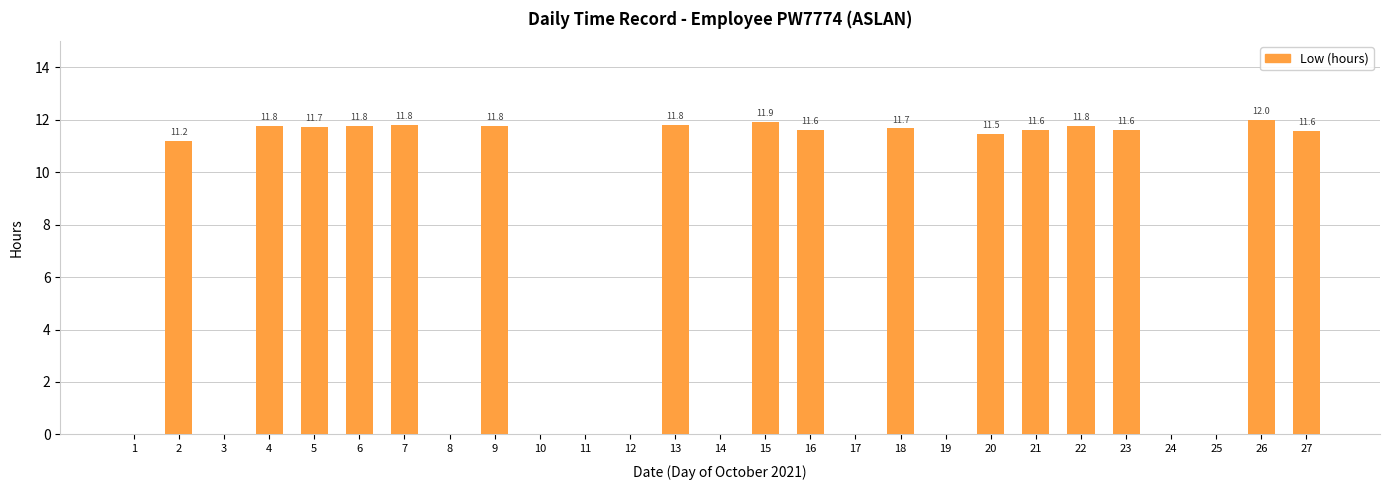

Where is the data nearest to the value 6?

2